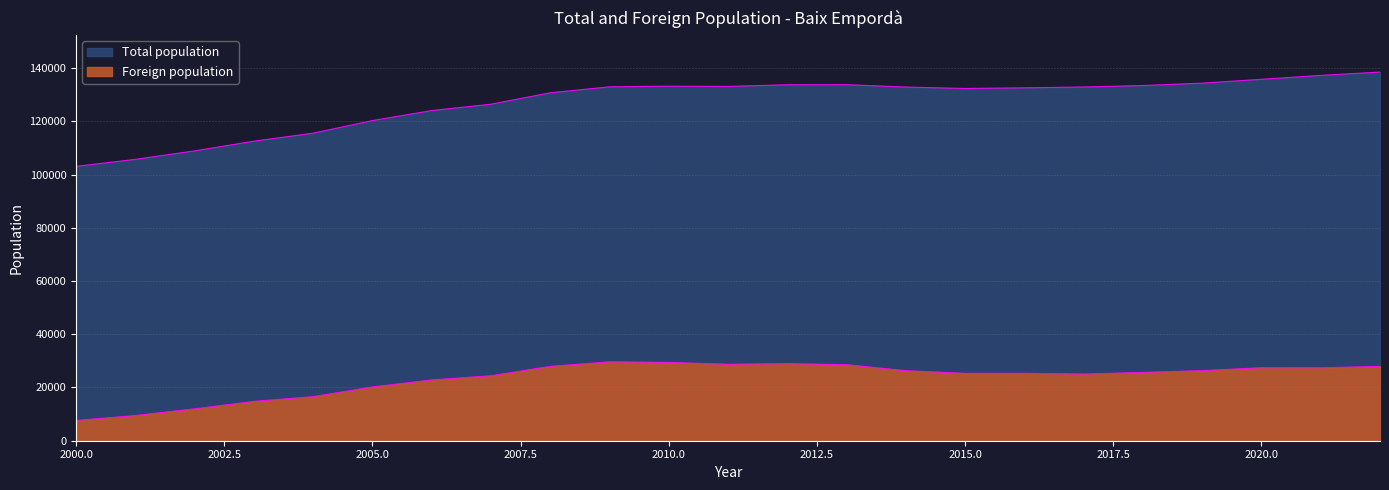

True or false: Foreign population and Total population cross at least once.

False